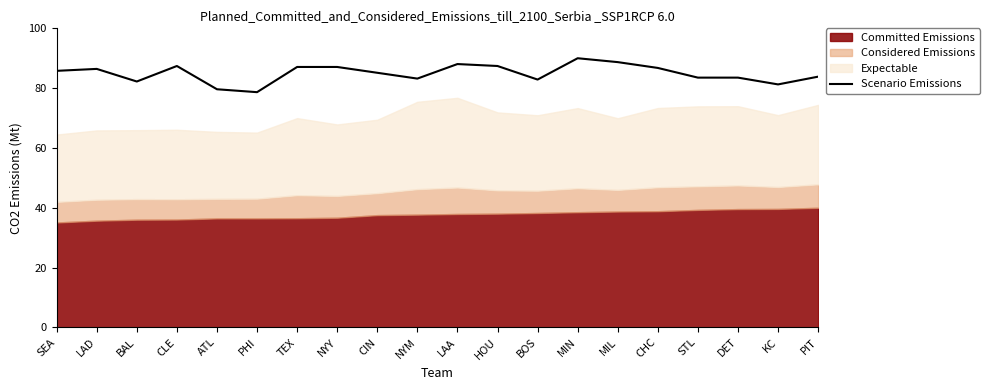

How many interior local peaks (higher than both neighbors) does the data have?

4